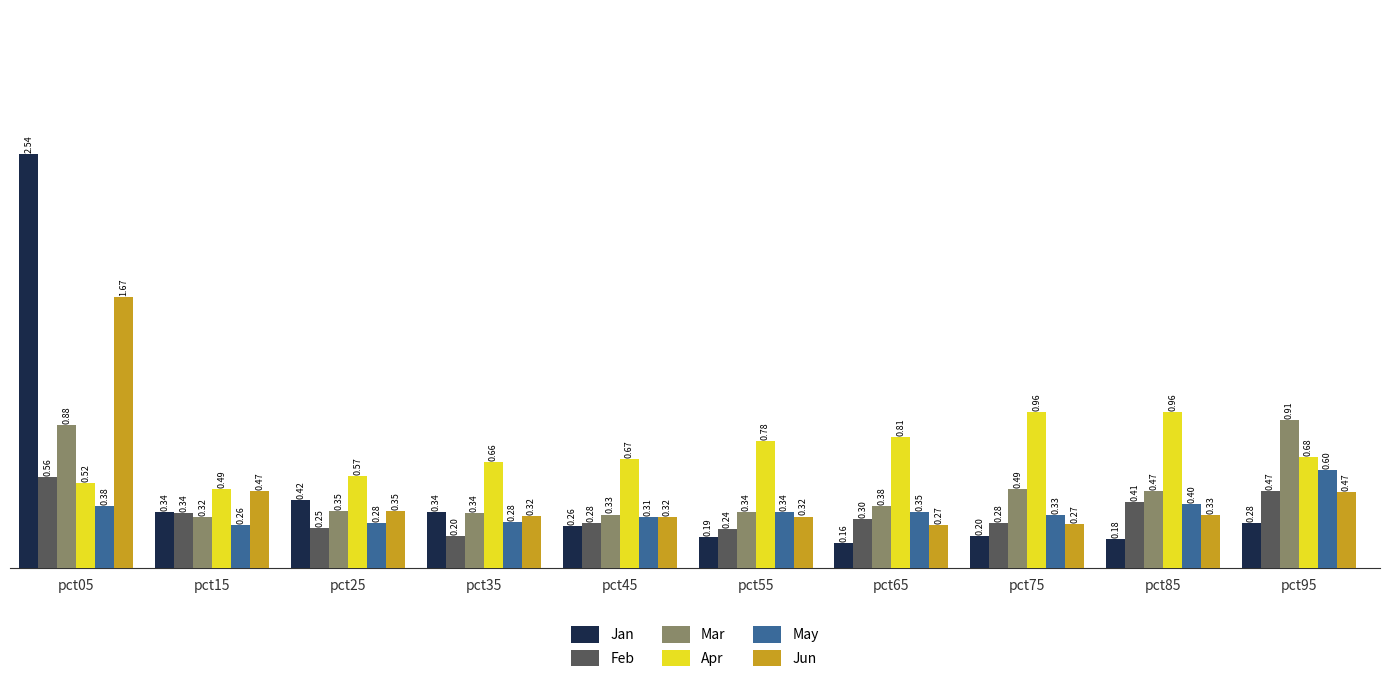

At pct65, list the series in order from largest to smallest.

Apr, Mar, May, Feb, Jun, Jan